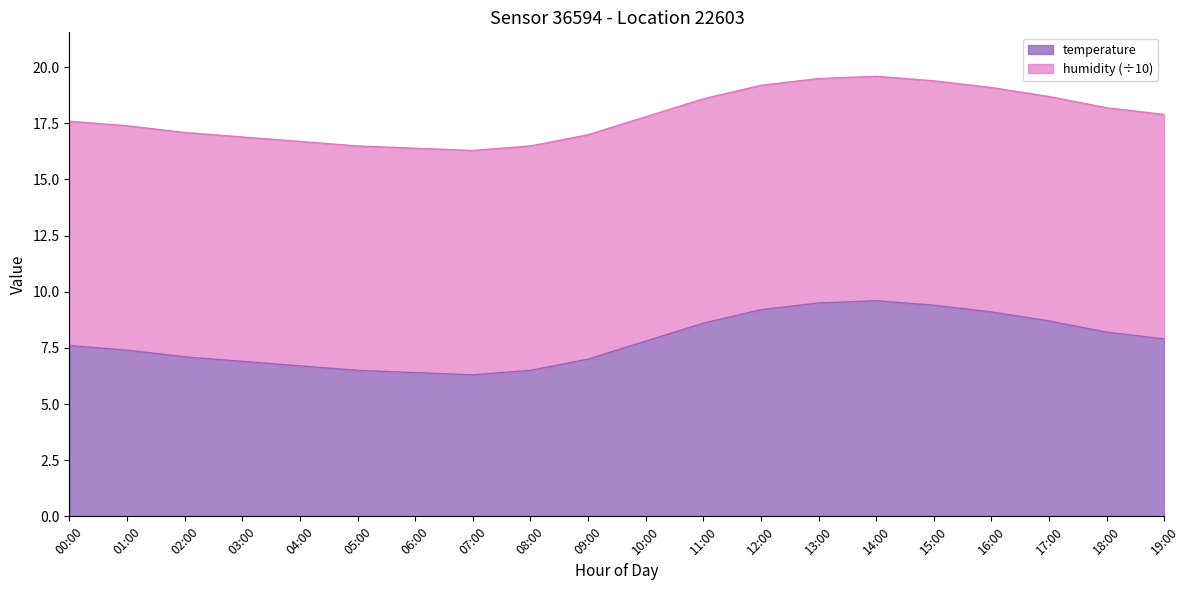

At which category does the data reach its first local peak?

14:00